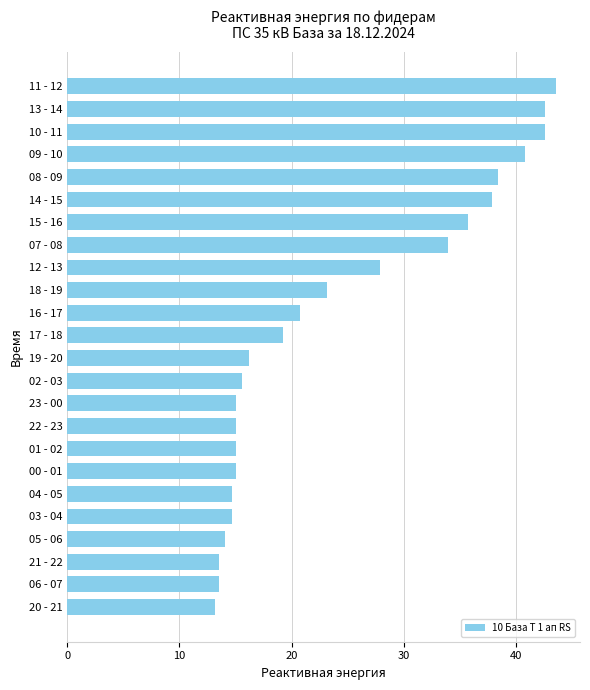

Which label corresponds to the largest value in the chart?

11 - 12